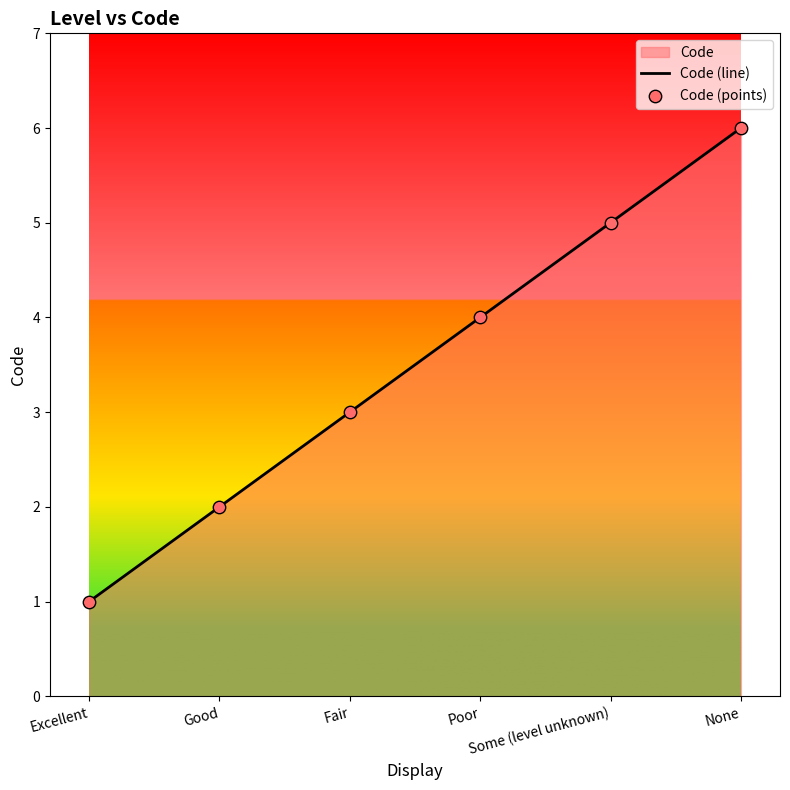

At how many categories does at least one series exceed 3?

3